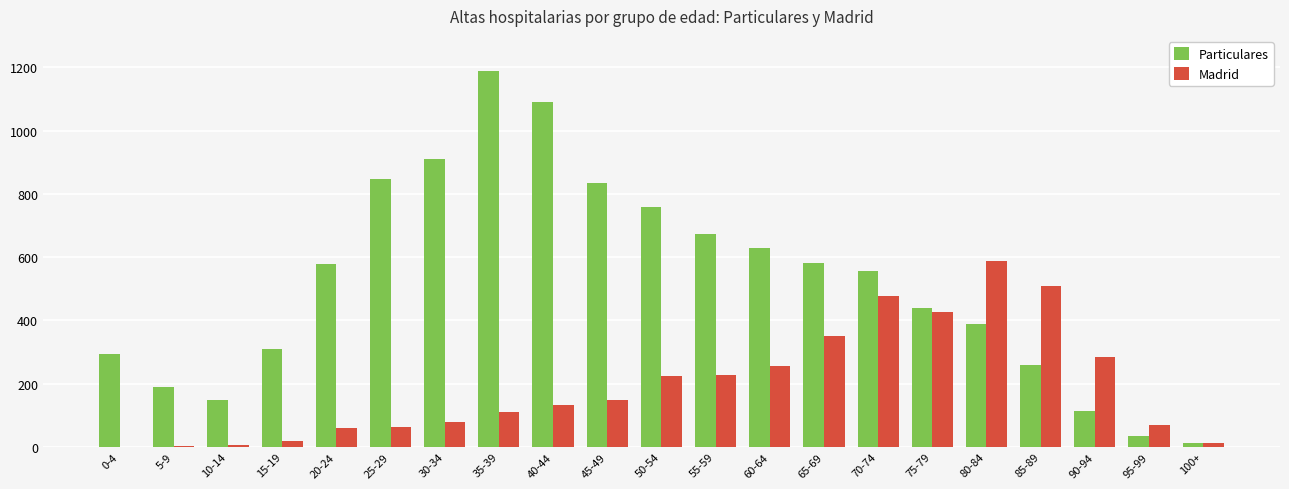

Between 0-4 and 10-14, which series saw the biggest shift?

Particulares